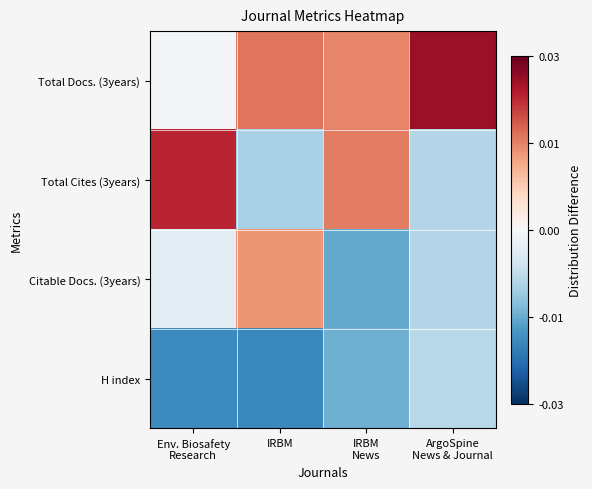

At IRBM News, list the series in order from smallest to largest.

Citable Docs. (3years), H index, Total Docs. (3years), Total Cites (3years)